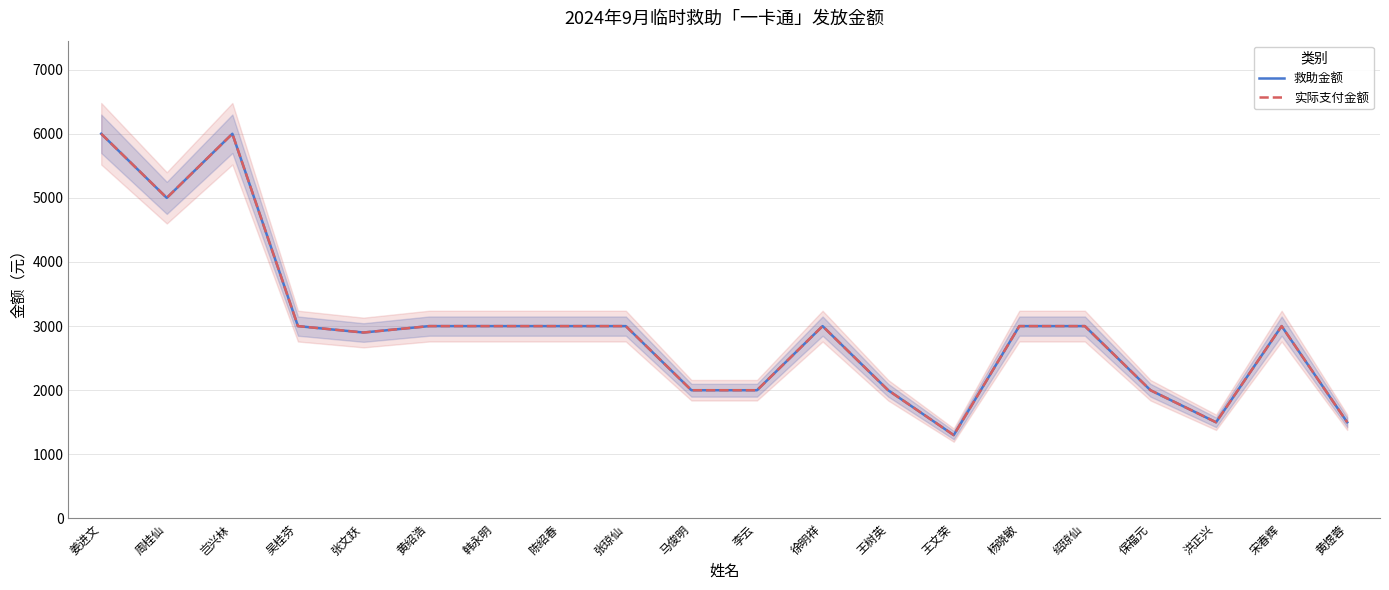

What is the minimum value shown in the chart?

1300